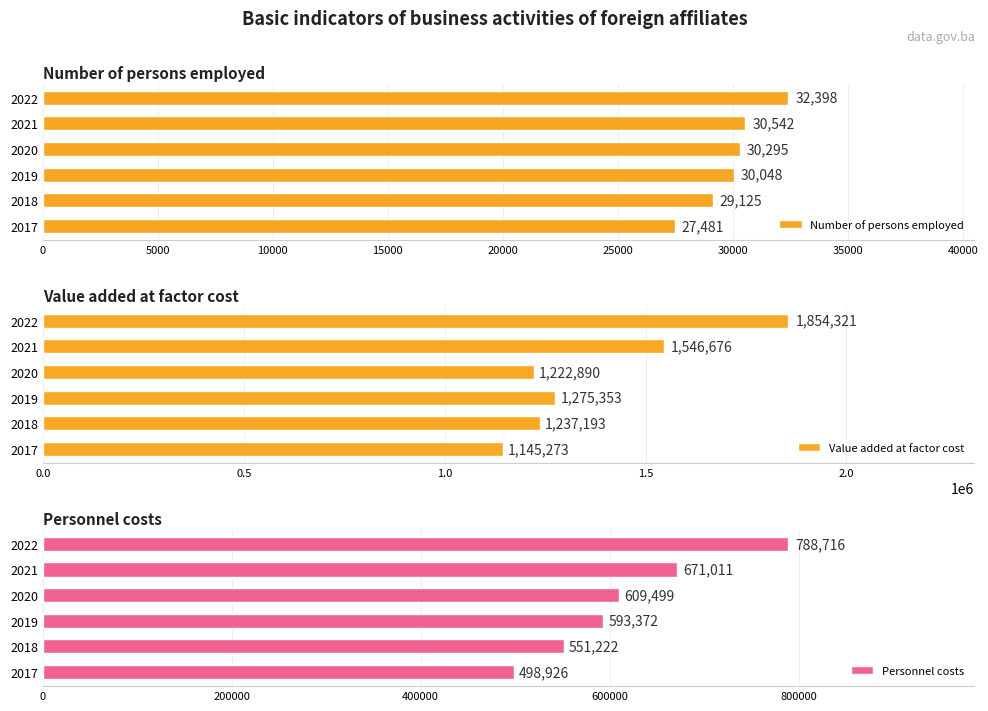

What is the value of the Personnel costs bar at the 2nd from the left?

551222